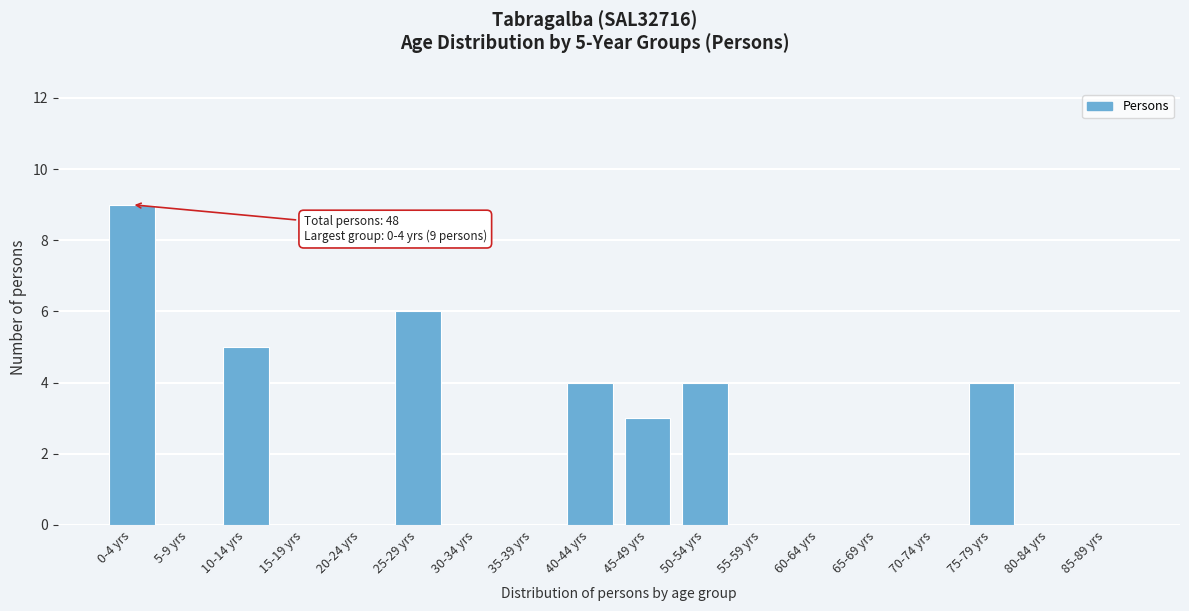

Reading left to right, what are all the values shown in this chart?

0-4 yrs=9	5-9 yrs=0	10-14 yrs=5	15-19 yrs=0	20-24 yrs=0	25-29 yrs=6	30-34 yrs=0	35-39 yrs=0	40-44 yrs=4	45-49 yrs=3	50-54 yrs=4	55-59 yrs=0	60-64 yrs=0	65-69 yrs=0	70-74 yrs=0	75-79 yrs=4	80-84 yrs=0	85-89 yrs=0